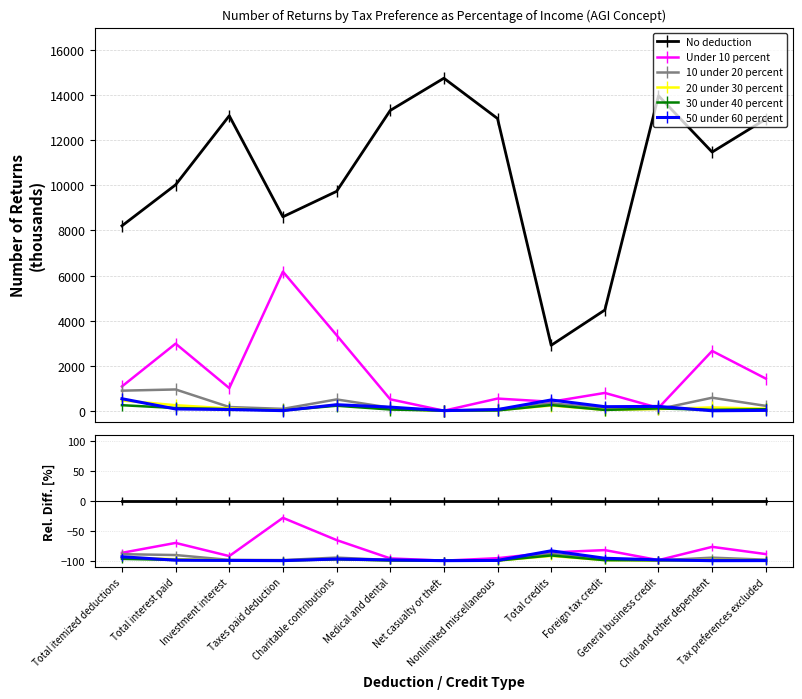

At how many categories does at least one series exceed -76?

13